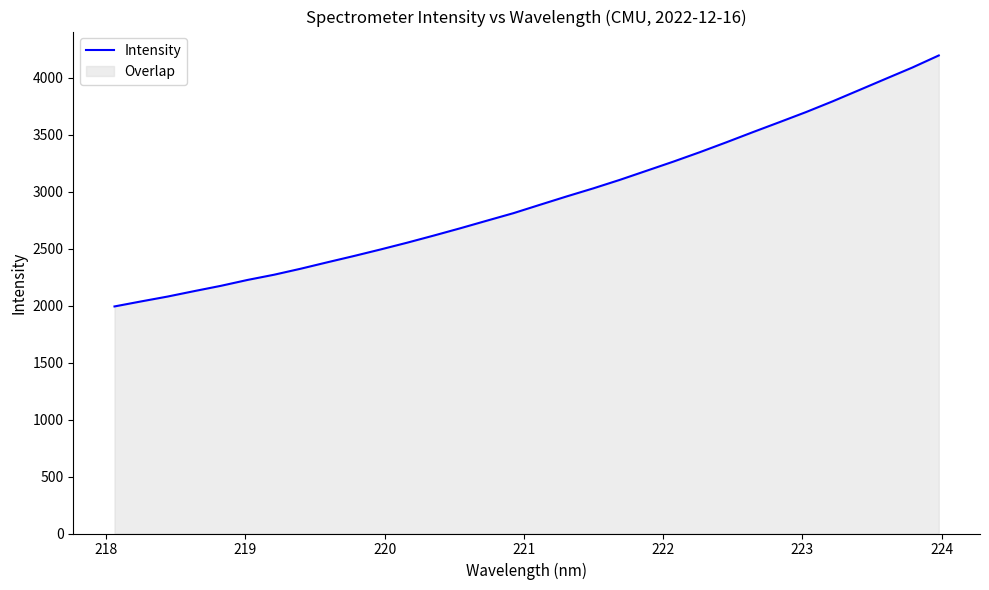

Does the chart have visible grid lines?

No